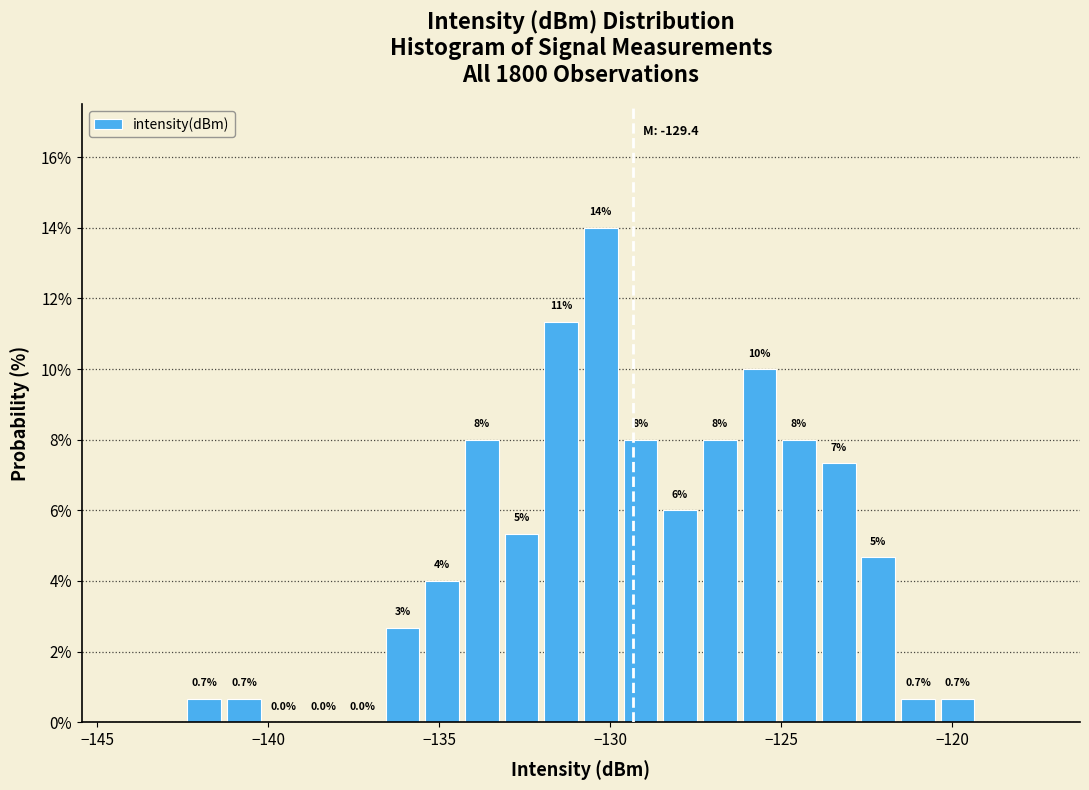

Read against the x-axis, roughly where is the centre of the tallest bar?

-130.5